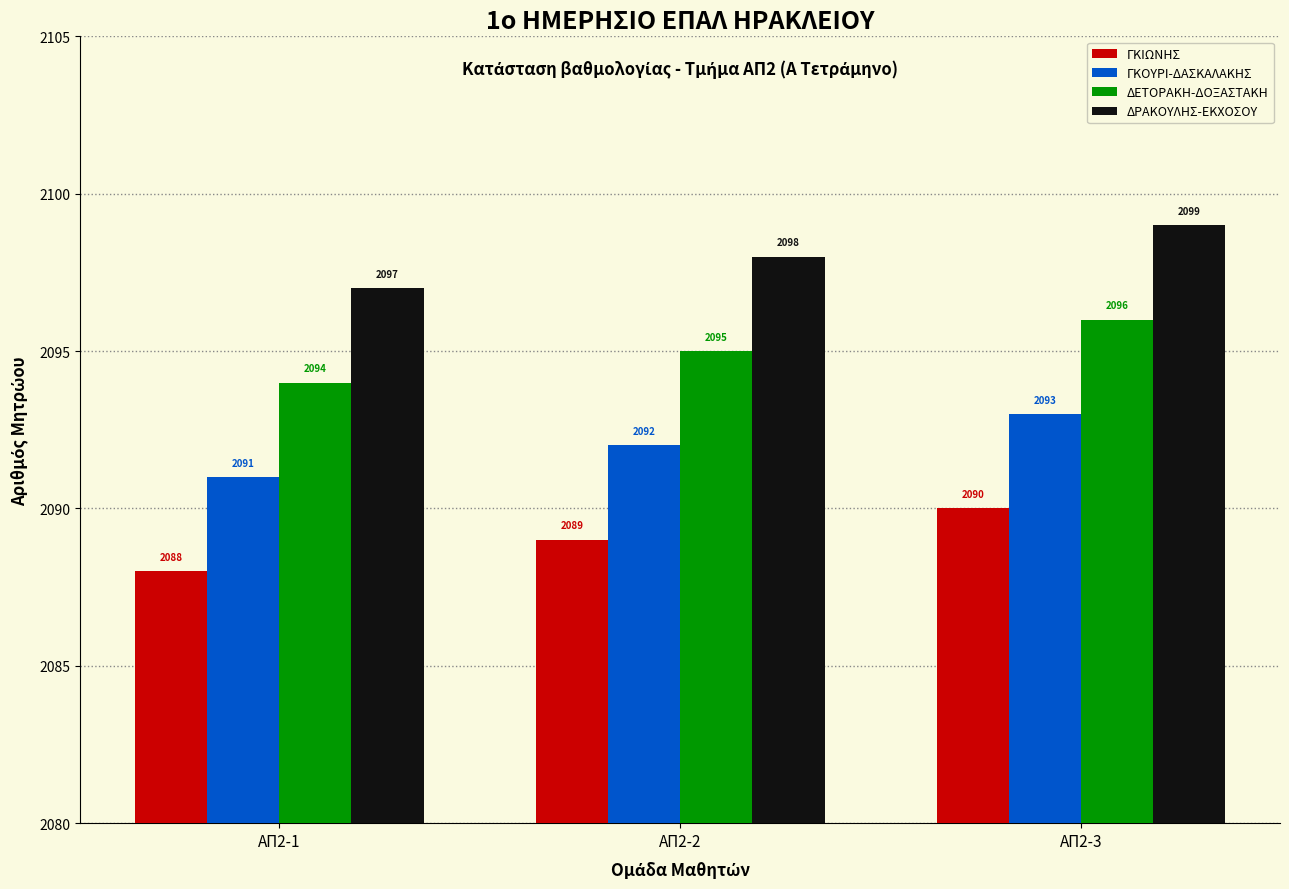

What value does the ΓΚΙΩΝΗΣ series have at ΑΠ2-1?

2088